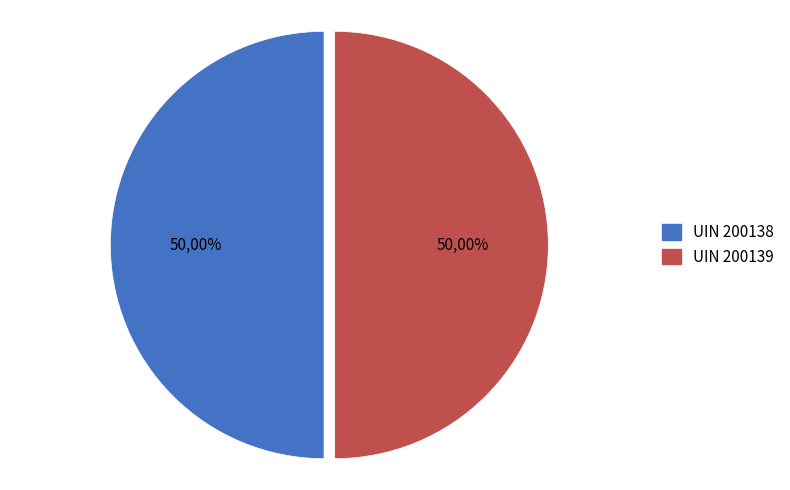

Count the number of slices in the pie.

2